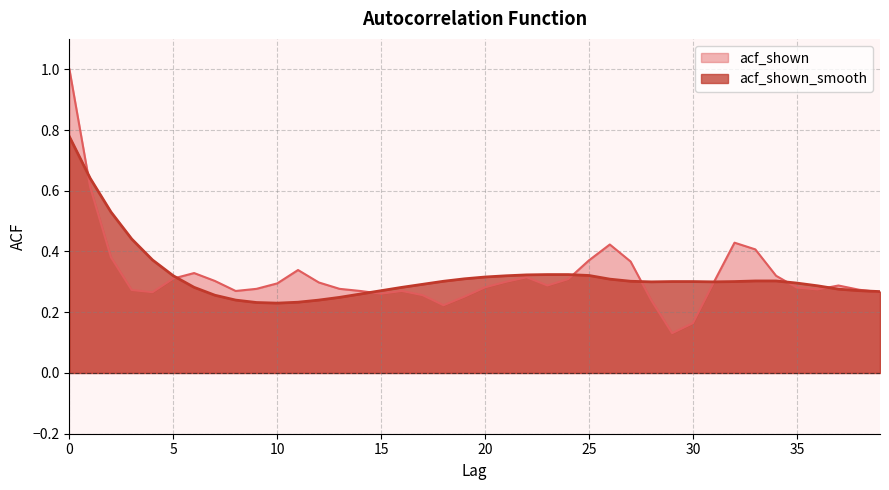

True or false: acf_shown and acf_shown_smooth cross at least once.

True